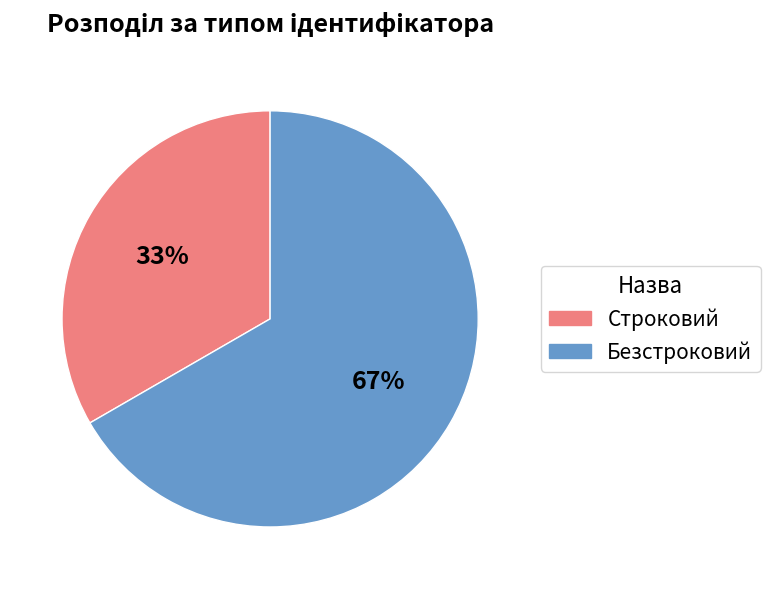

To the nearest percent, what is the average slice percentage?

50%